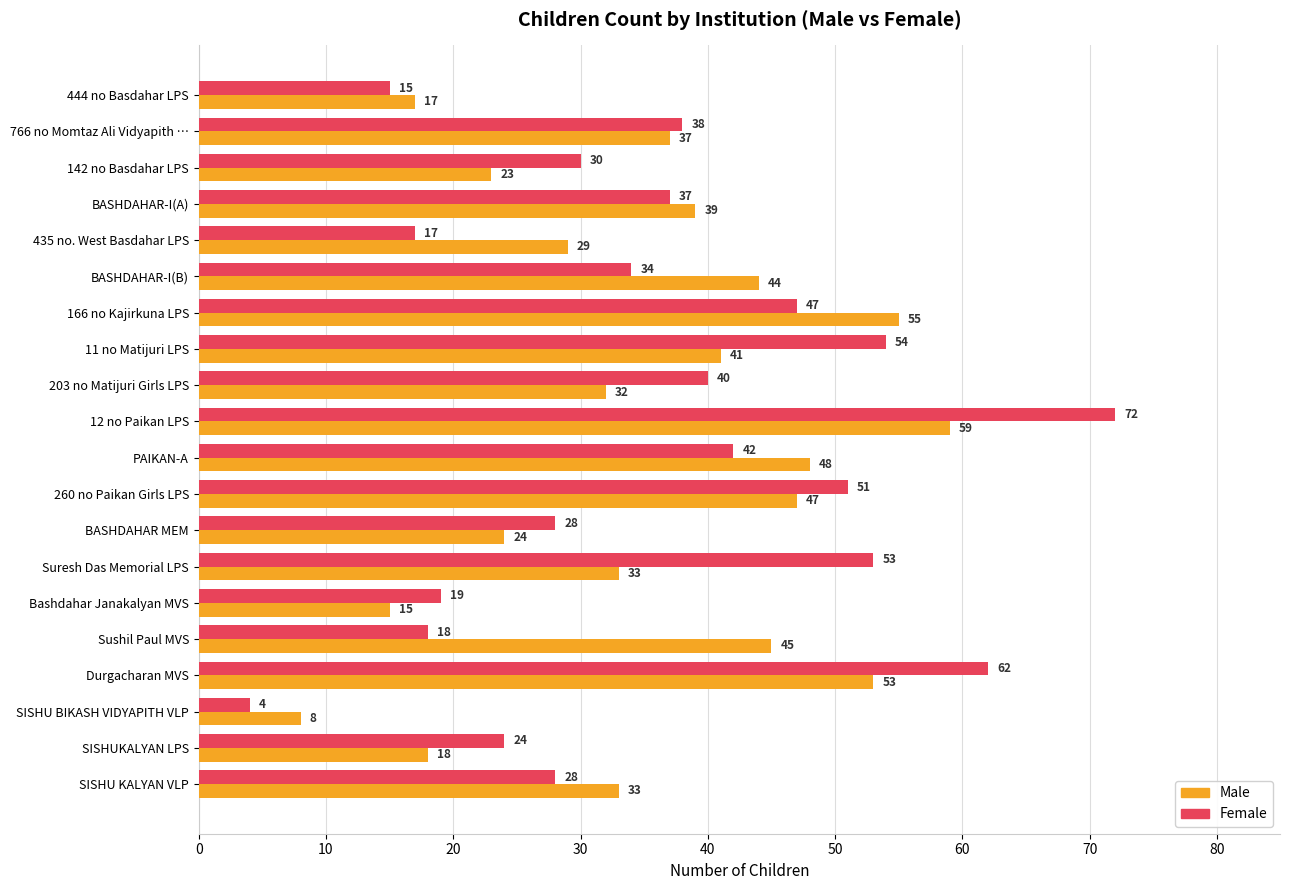

Rank the series at BASHDAHAR MEM from lowest to highest value.

Male, Female